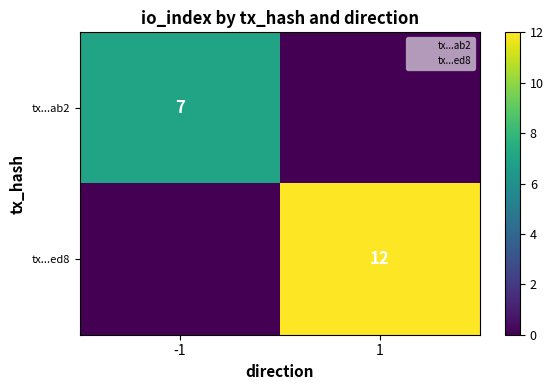

True or false: tx...ab2 has a value of 3 at -1.

False